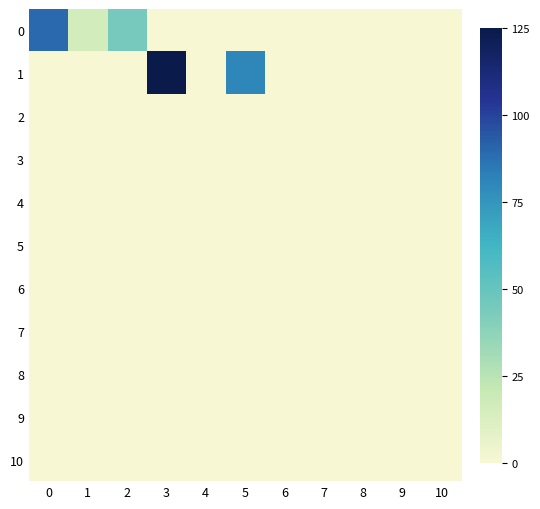

At how many categories does at least one series exceed 40?

4